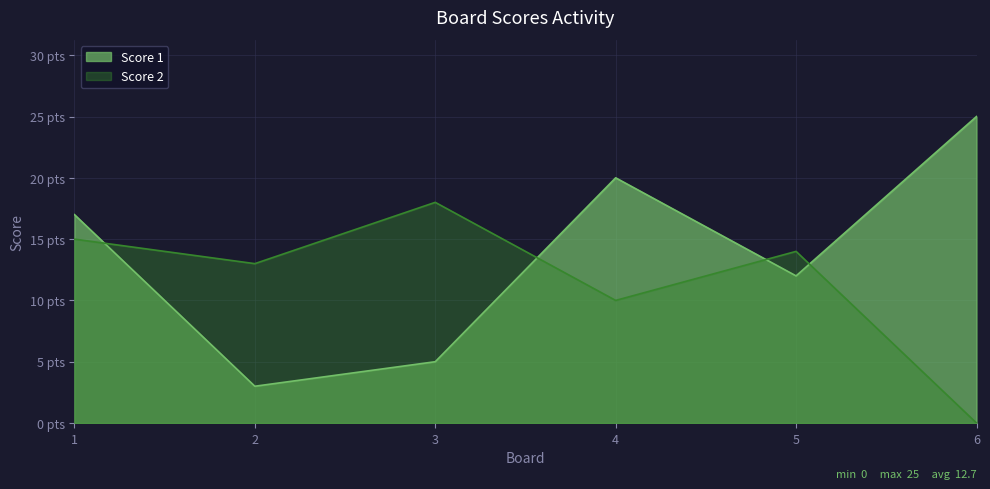

What is the value of the Score 1 point at the 2nd from the left?

3